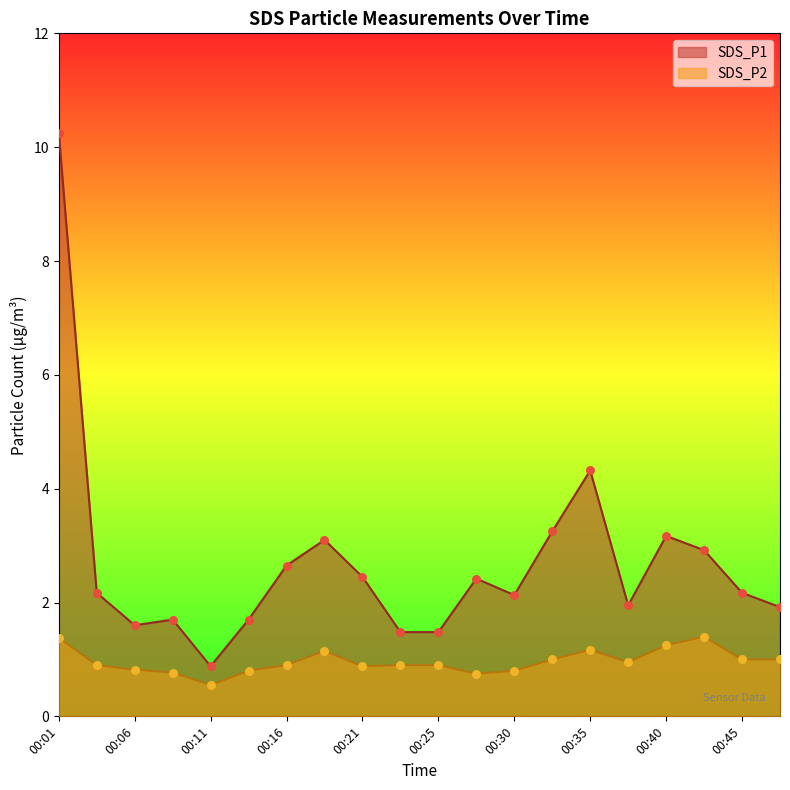

Which series has the largest total across all categories?

SDS_P1